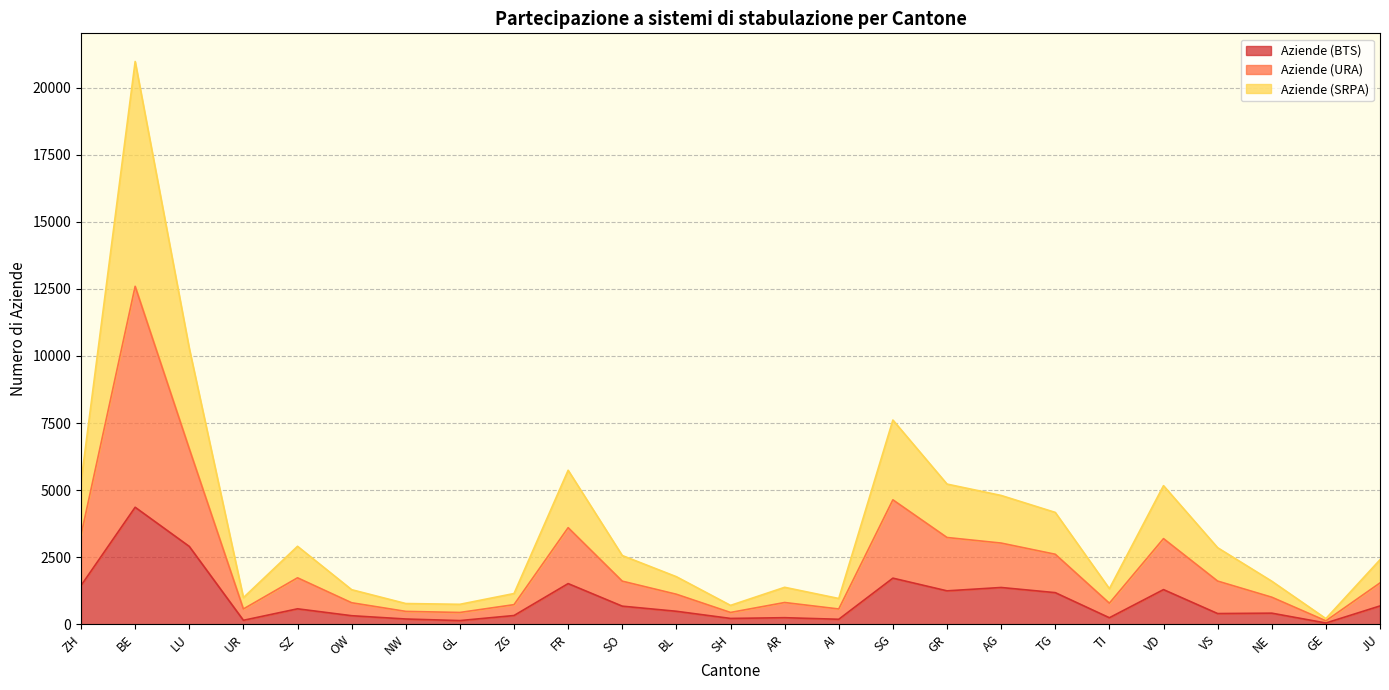

In Aziende (BTS), how many points are lower than both neighbors (excluding endpoints)?

8